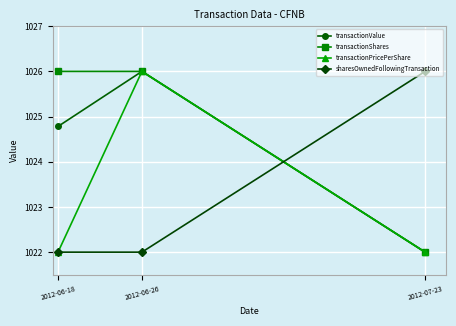

Between 2012-06-18 and 2012-06-26, which series saw the biggest shift?

transactionPricePerShare